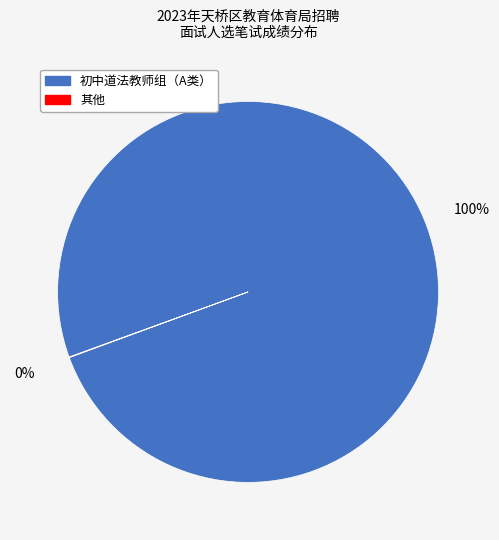

Does any single category account for the majority?

Yes